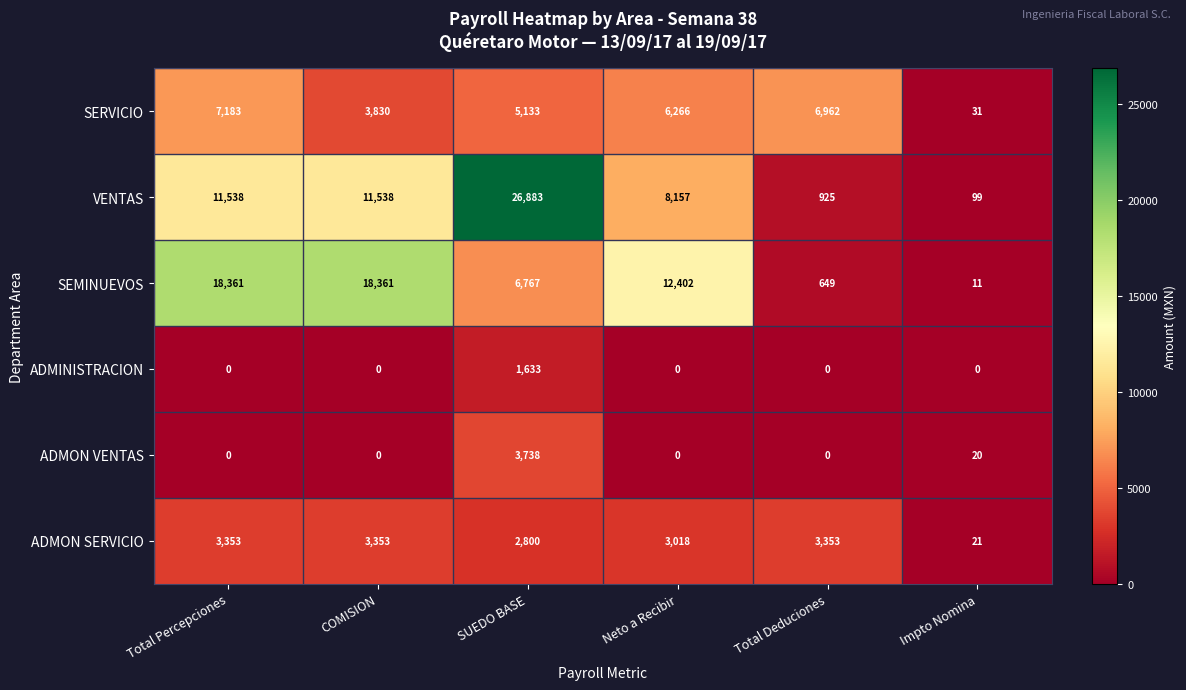

At how many categories does at least one series exceed 10435?

4